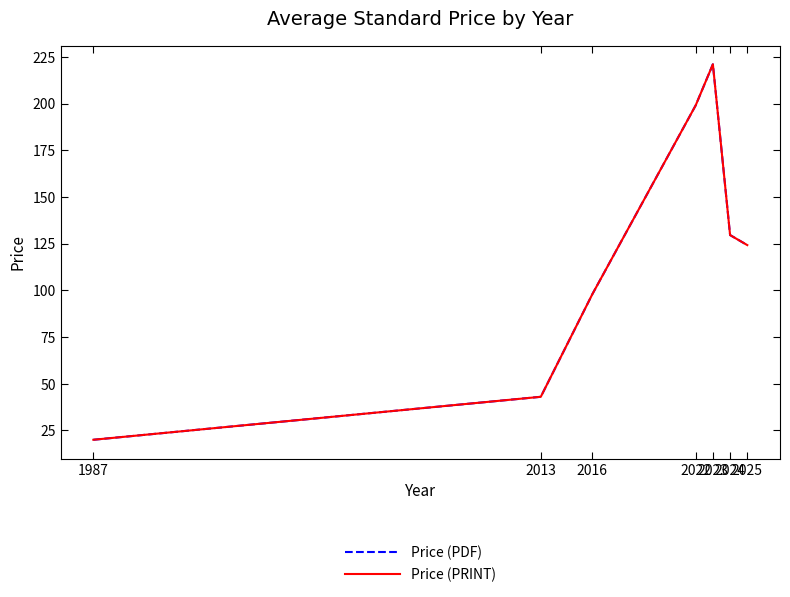

How many interior local peaks does the Price (PRINT) series have?

1